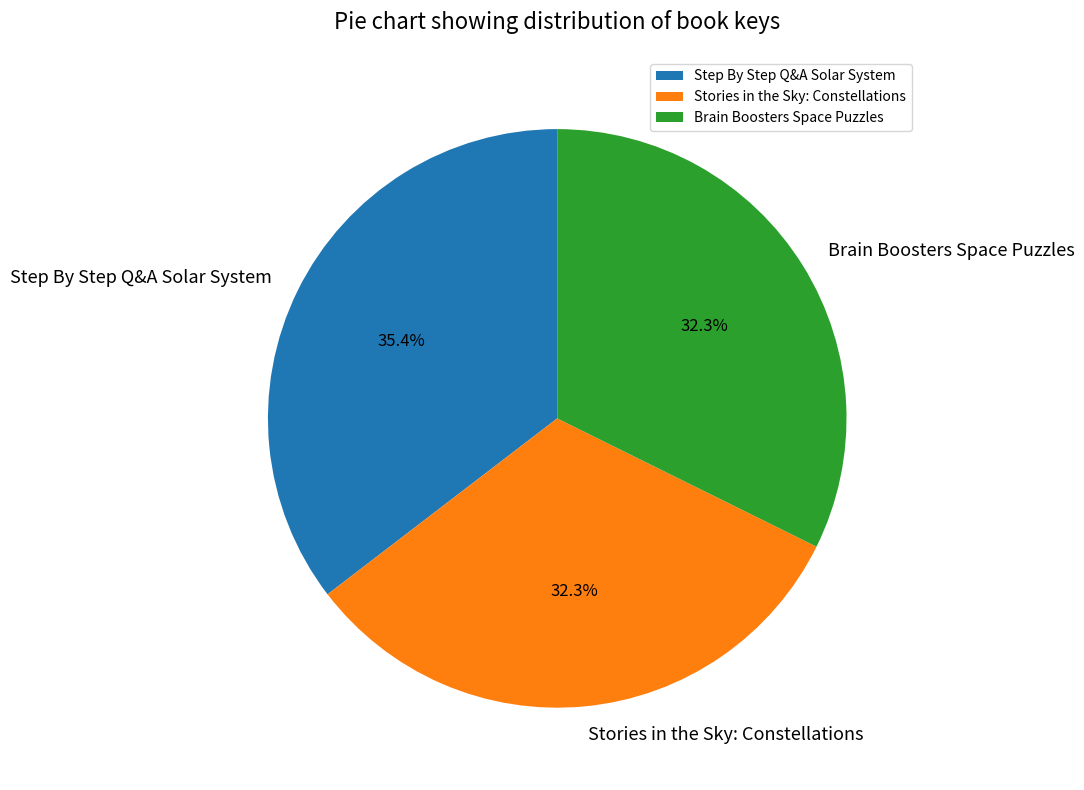

How many slices are in this pie chart?

3